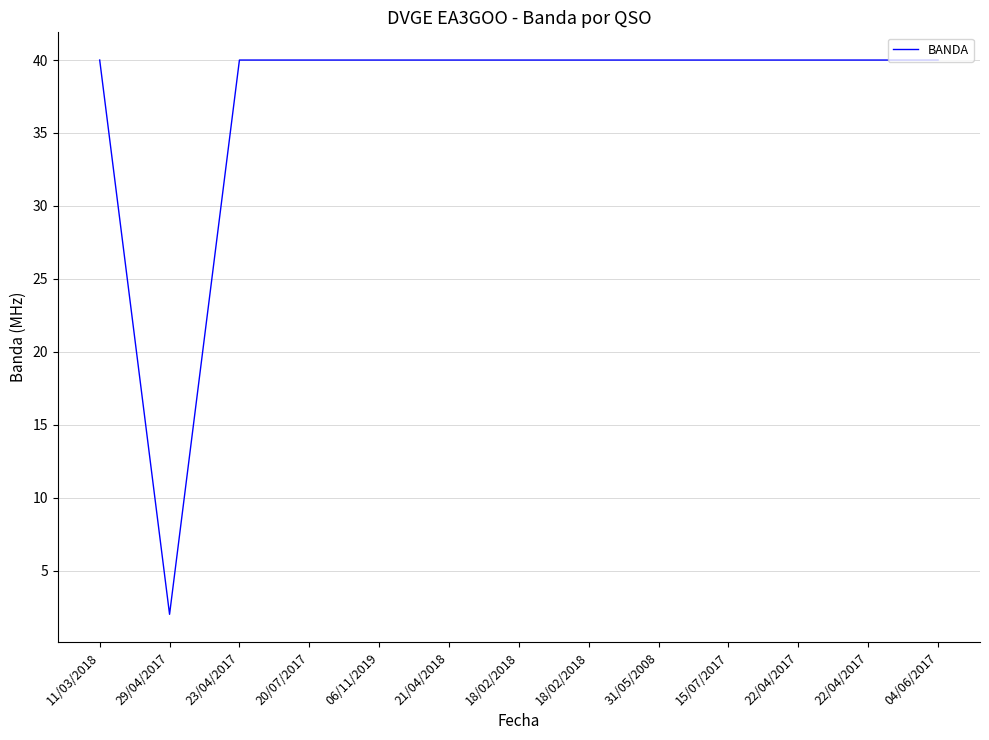

Which label corresponds to the smallest value in the chart?

29/04/2017